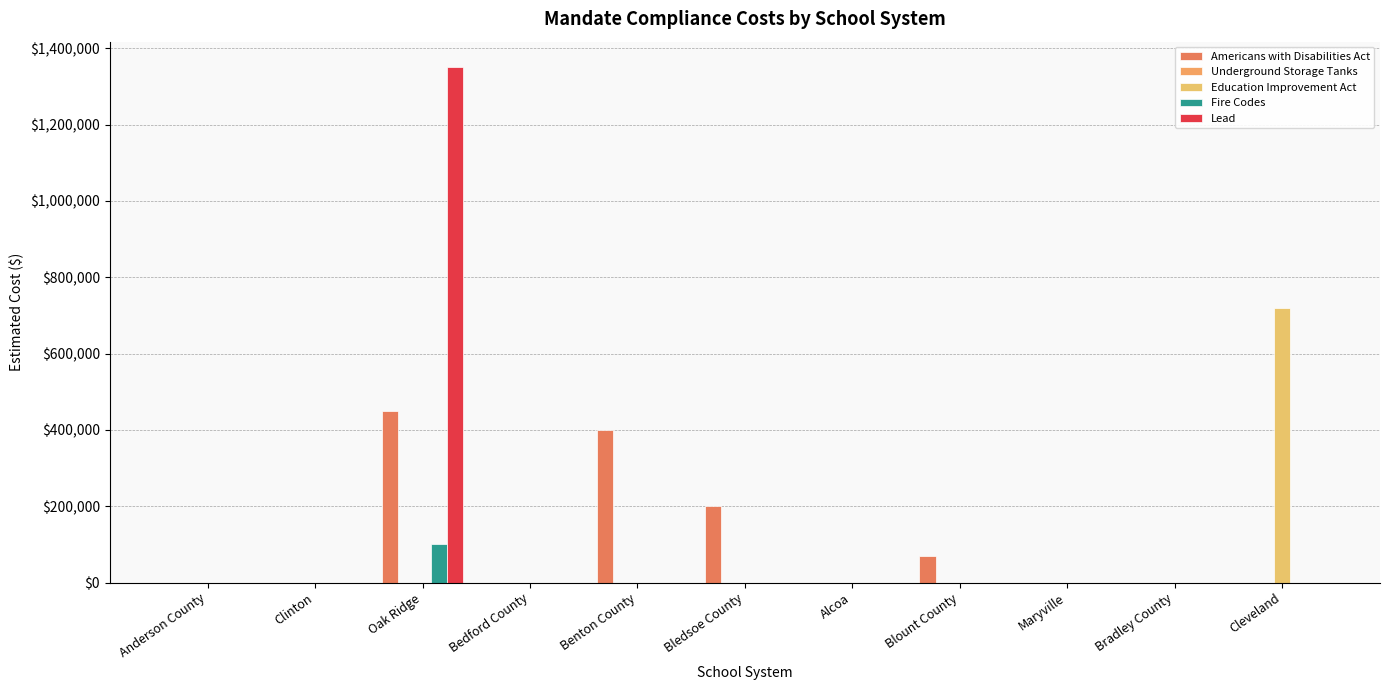

What is the spread (max minus min) of values at Bledsoe County?

200000